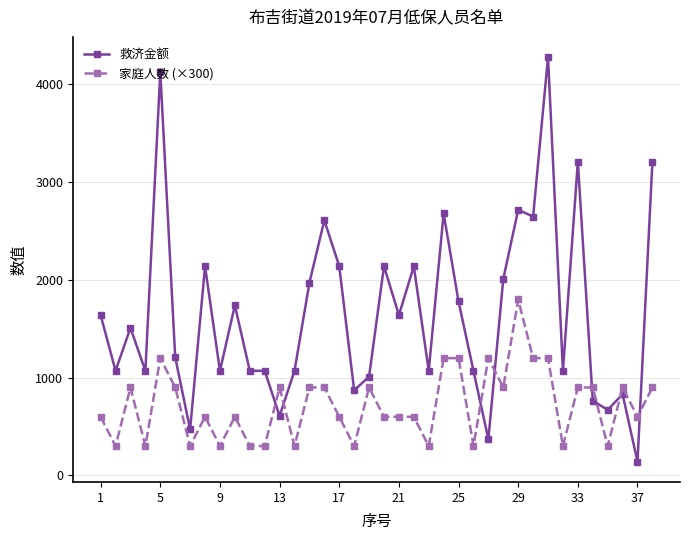

List the series in order of their overall mean, highest first.

救济金额, 家庭人数 (×300)